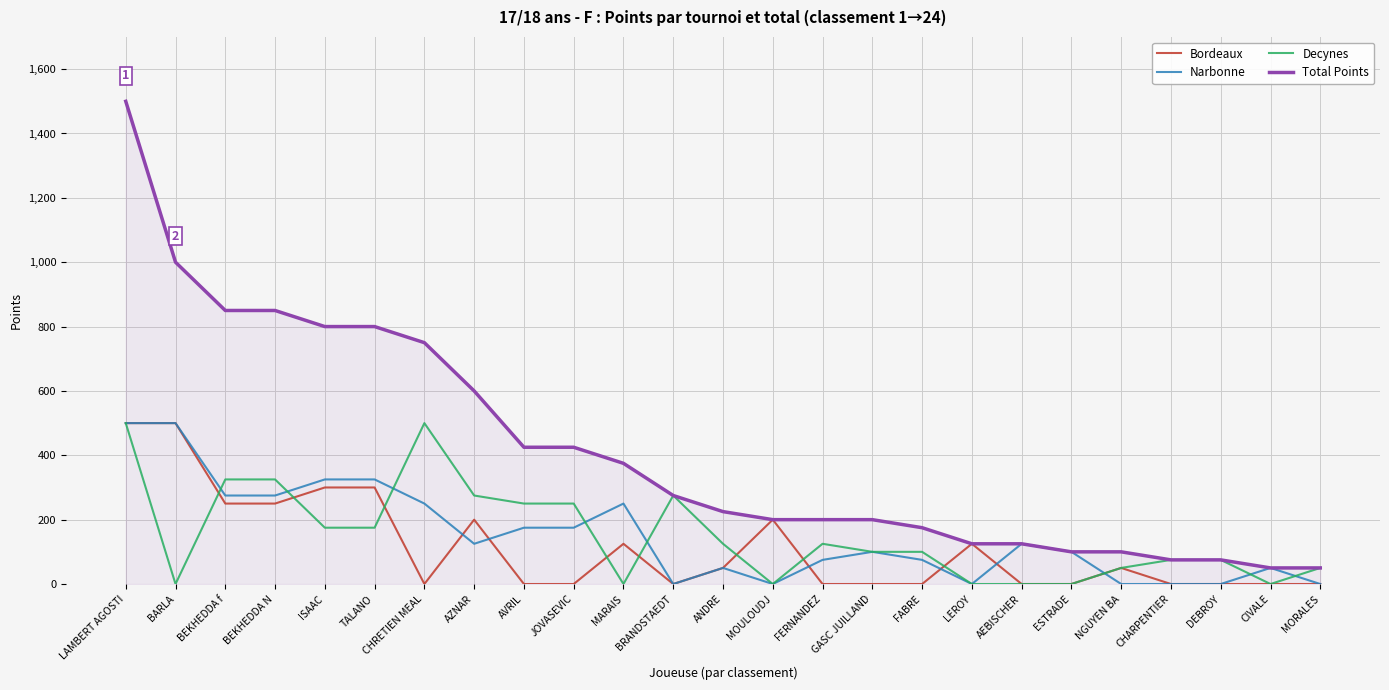

Rank the series at AVRIL from highest to lowest value.

Total Points, Decynes, Narbonne, Bordeaux